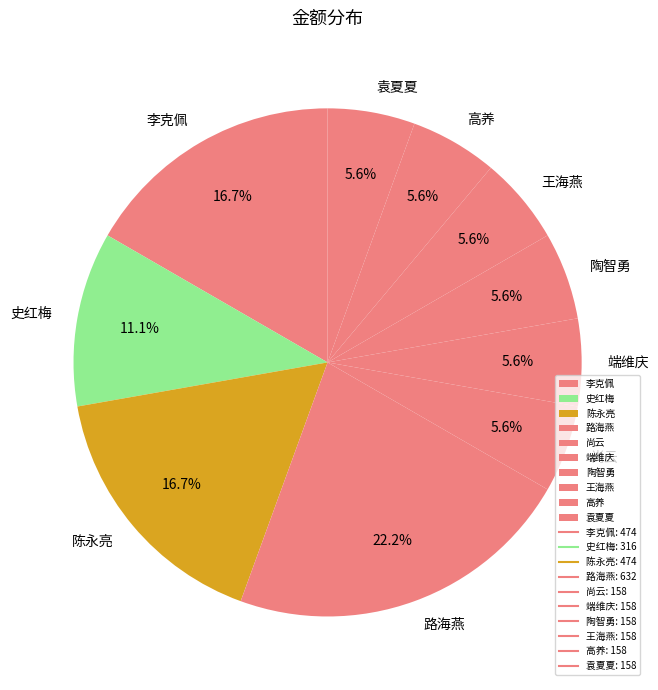

What is the total percentage of 李克佩 and 端维庆?

22.2%